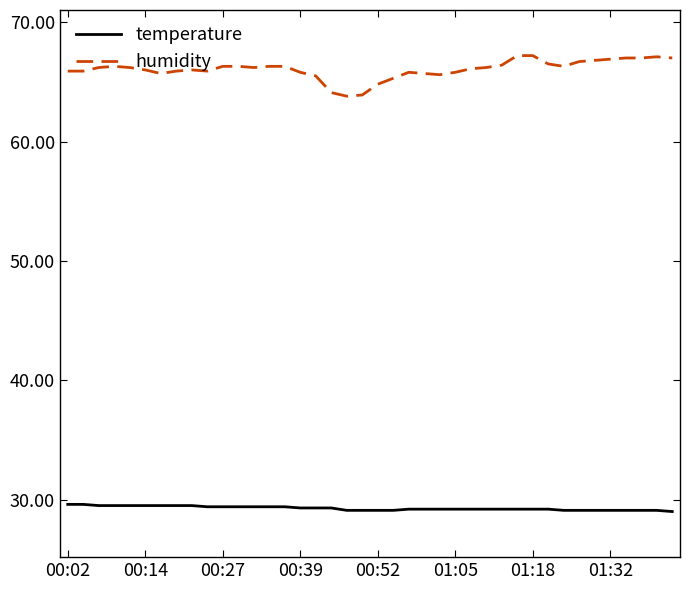

Which series has the largest range (max minus min)?

humidity